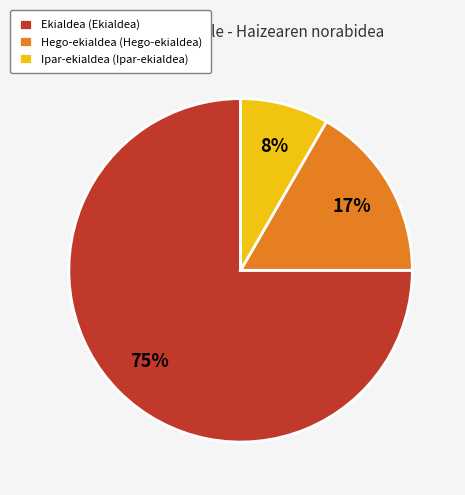

Between Ekialdea (Ekialdea) and Hego-ekialdea (Hego-ekialdea), which is larger?

Ekialdea (Ekialdea)